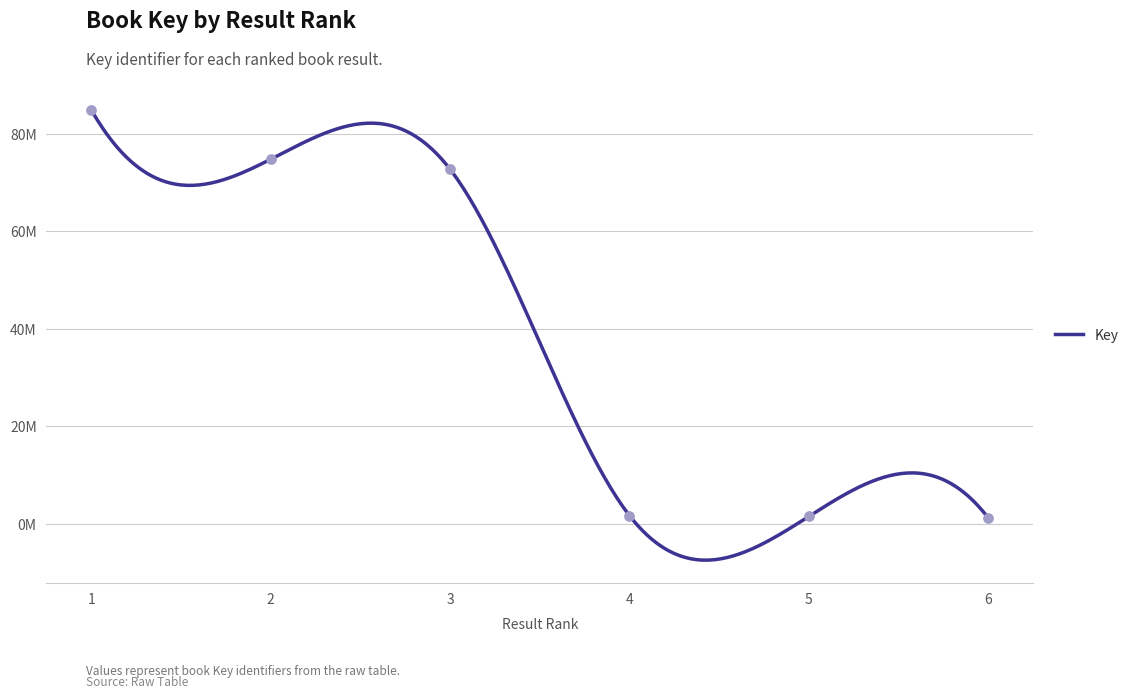

What is the change in value from 1 to 6?

-83528947